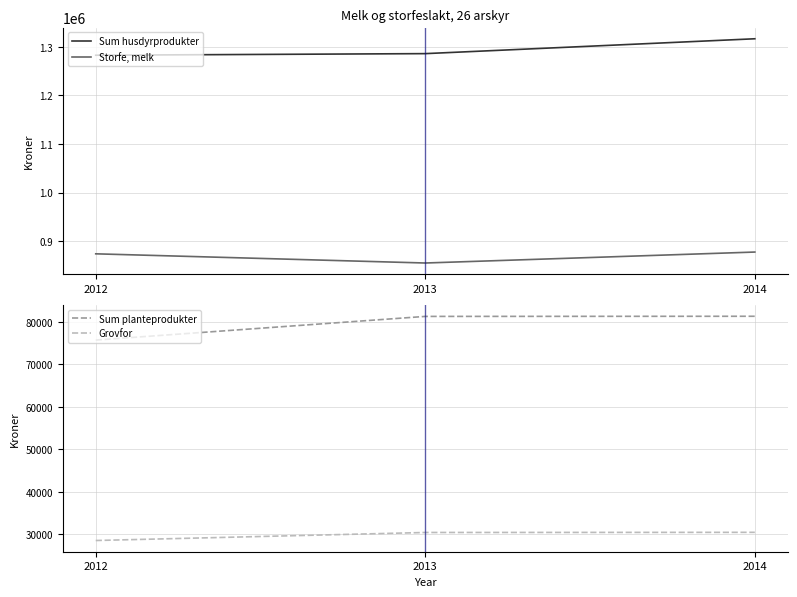

How many lines are shown in the chart?

4